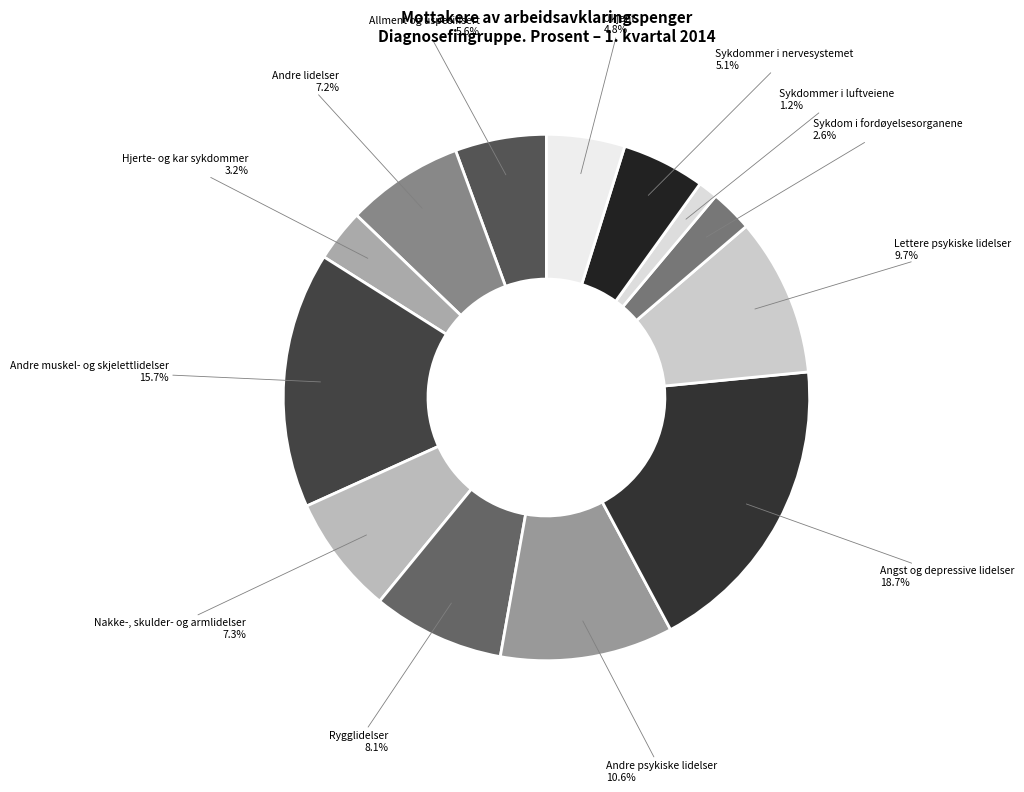

The Lettere psykiske lidelser slice represents 10% of the pie. True or false?

True